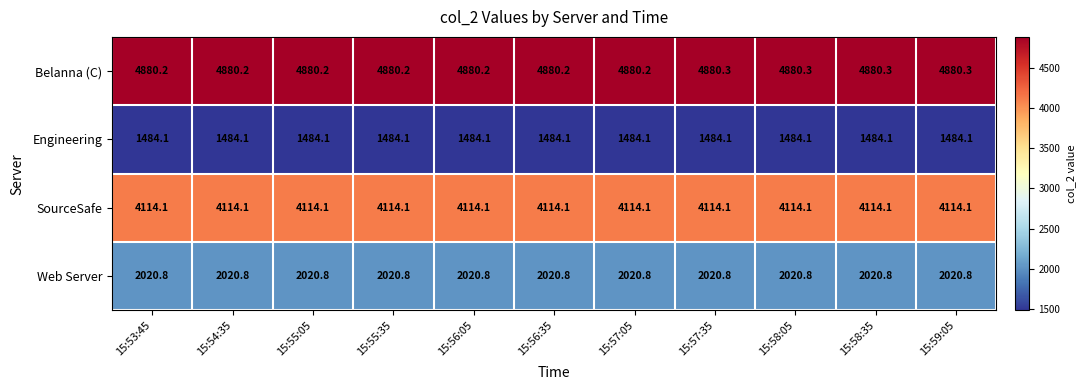

Rank the series by their maximum value, from highest to lowest.

Belanna (C), SourceSafe, Web Server, Engineering